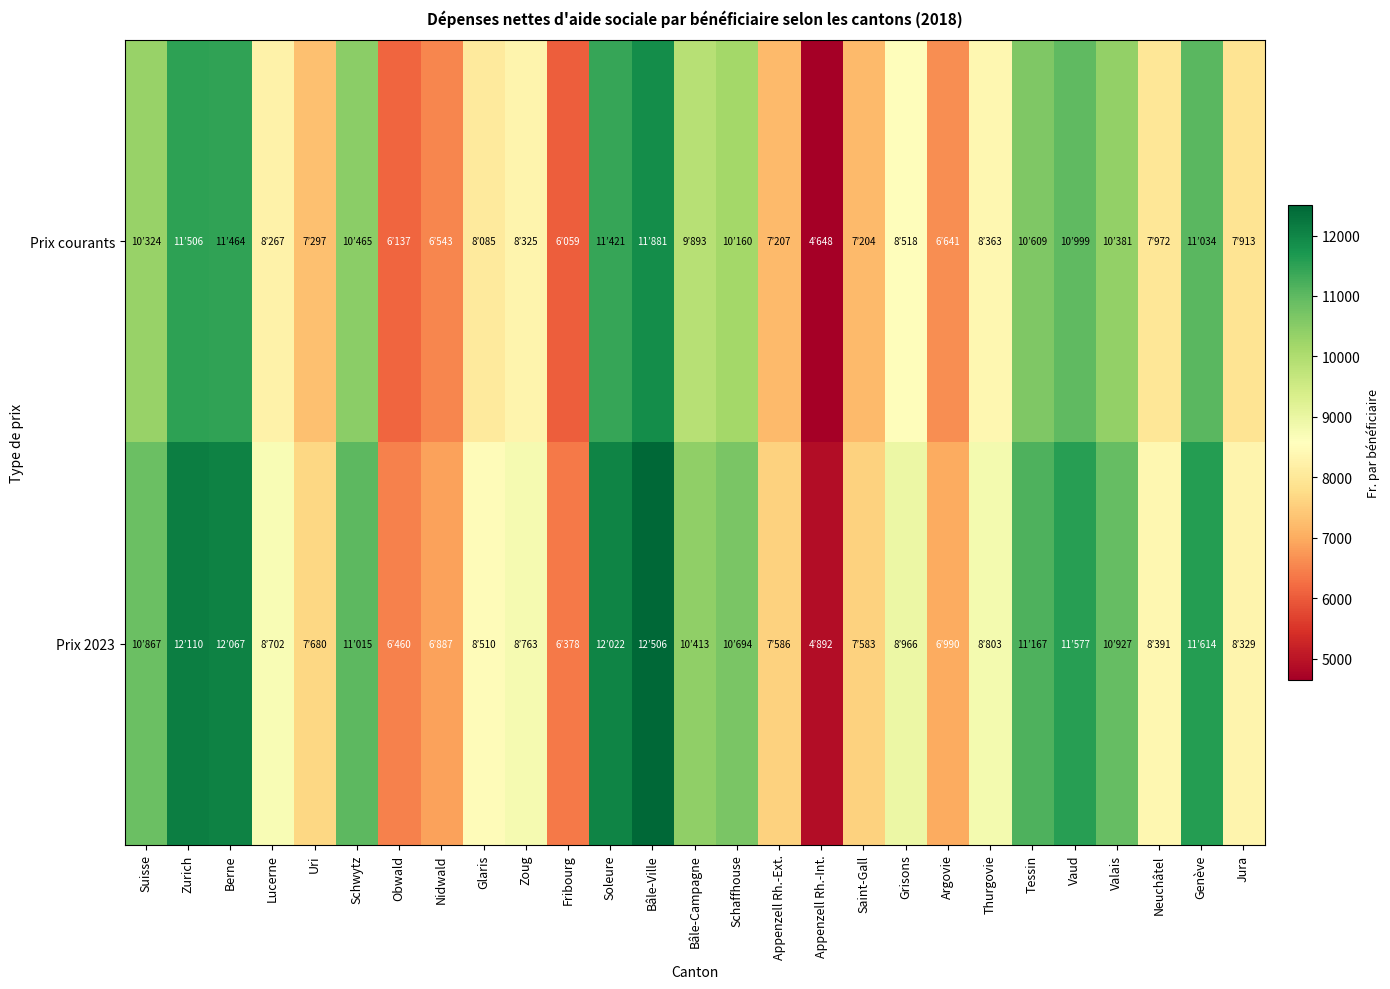

Which series has the largest range (max minus min)?

Prix 2023